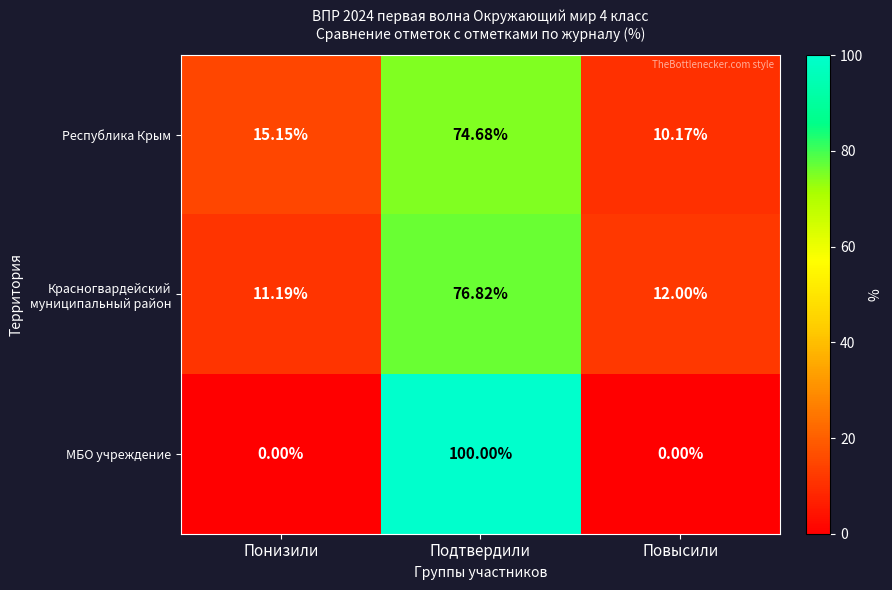

Where is Республика Крым nearest to the value 42?

Понизили